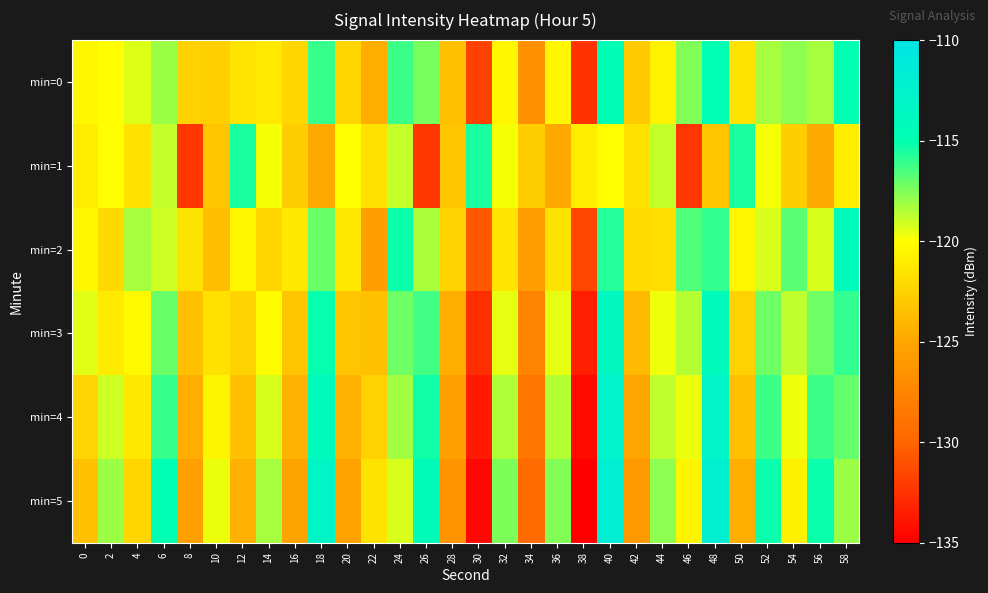

Which category has the lowest value across all series?

38